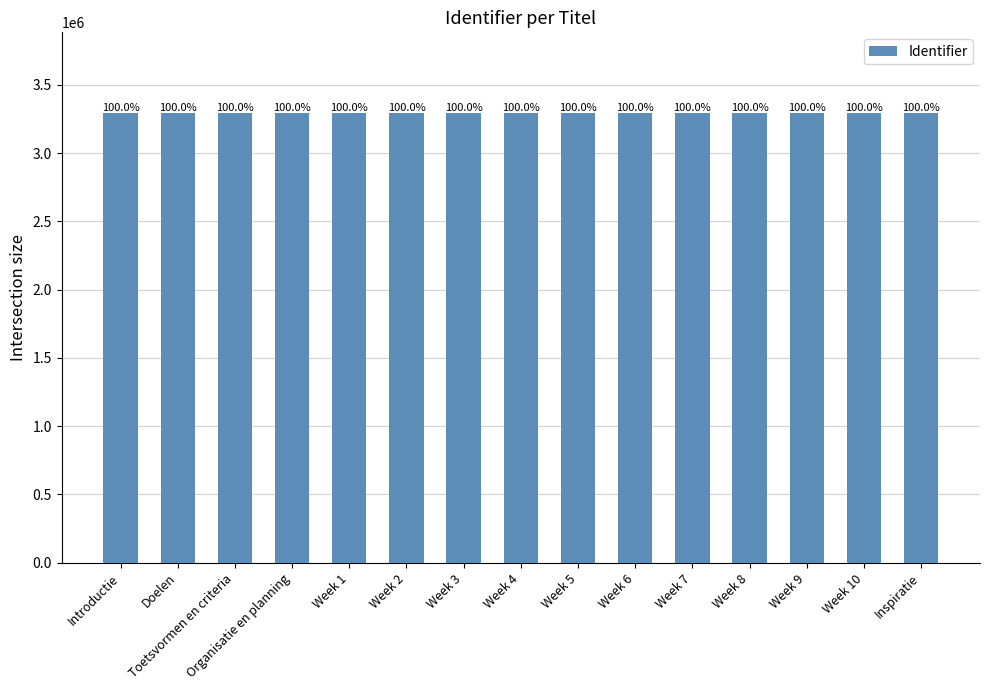

Which category has the lowest value across all series?

Introductie